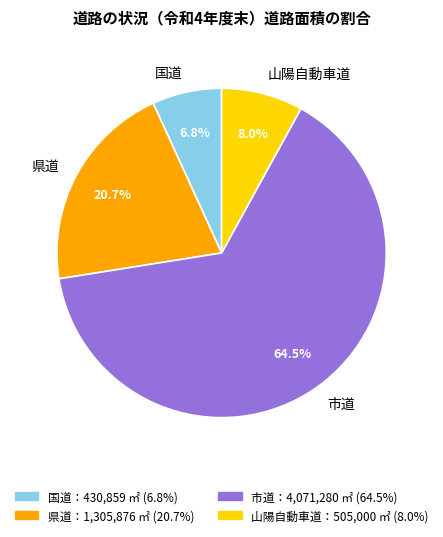

Is the sum of 山陽自動車道 and 県道 greater than half?

No